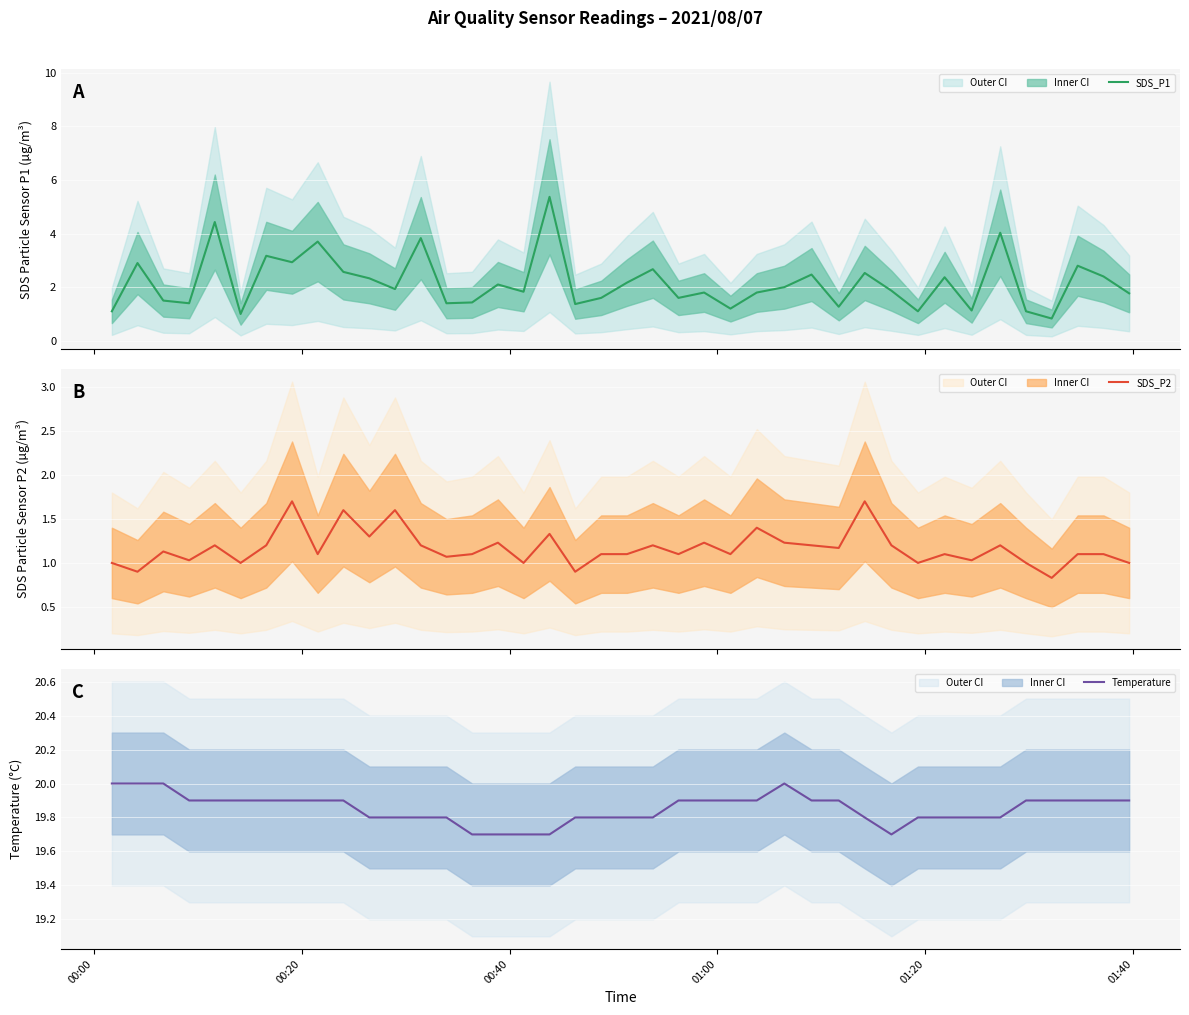

What is the difference between the maximum and minimum values in the Temperature series?

0.3